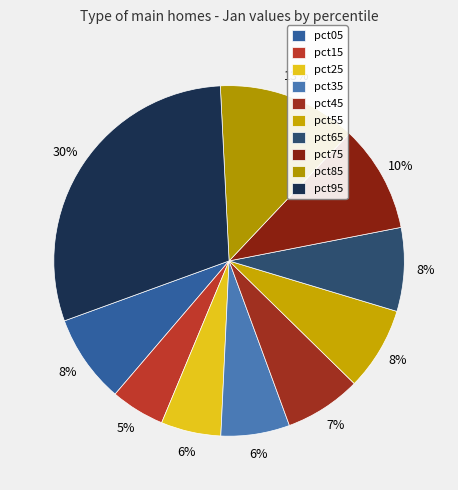

Is pct15 the majority of the pie?

No